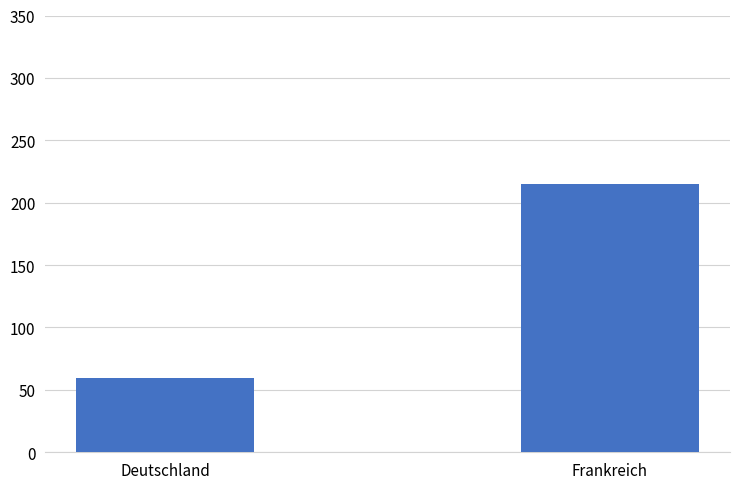

At which category does the chart reach its minimum across all series?

Deutschland